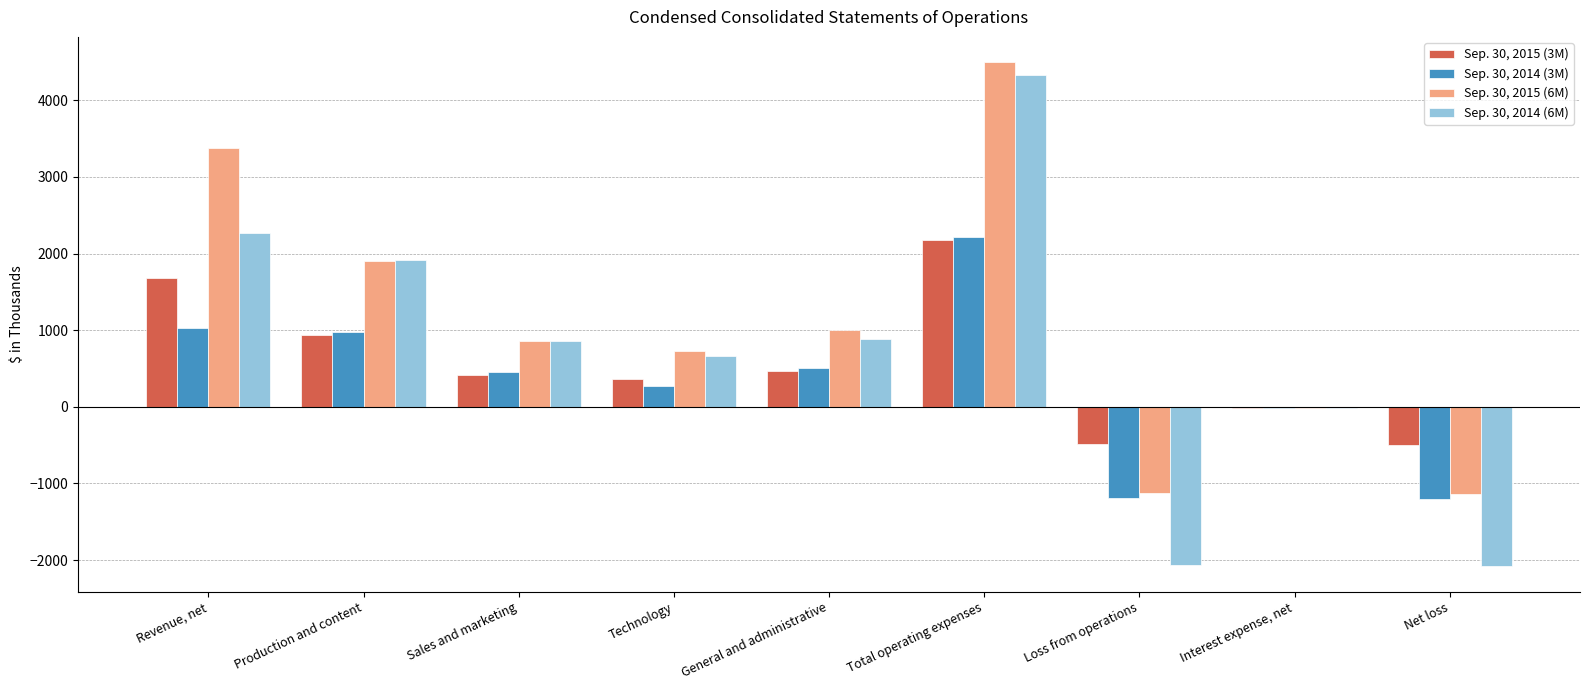

At which label does Sep. 30, 2015 (6M) reach its peak?

Total operating expenses